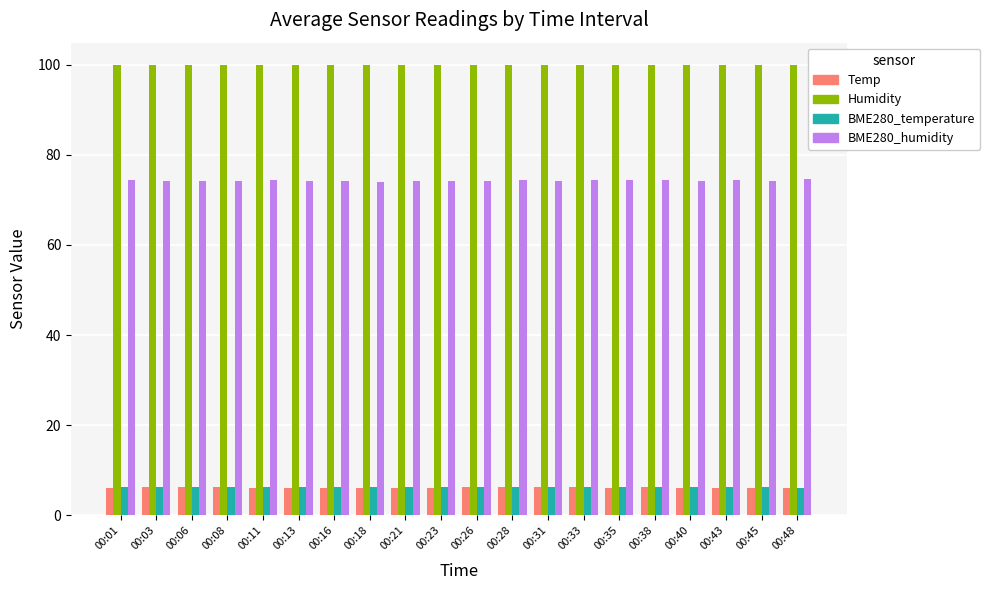

Does the chart contain any negative values?

No